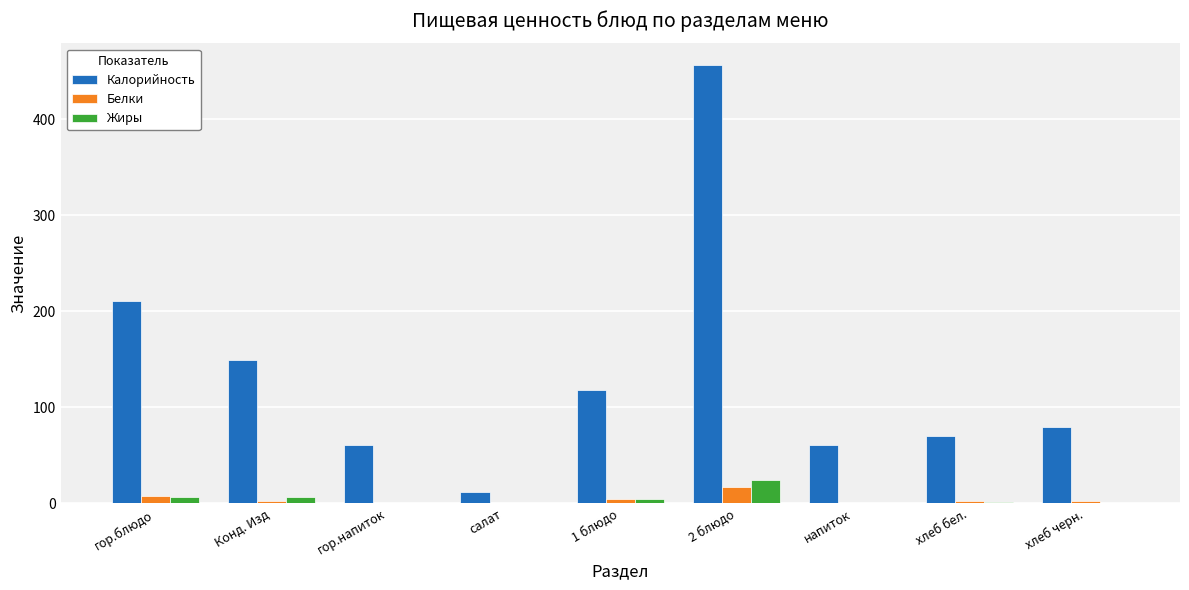

Between Конд. Изд and 2 блюдо, which series saw the biggest shift?

Калорийность